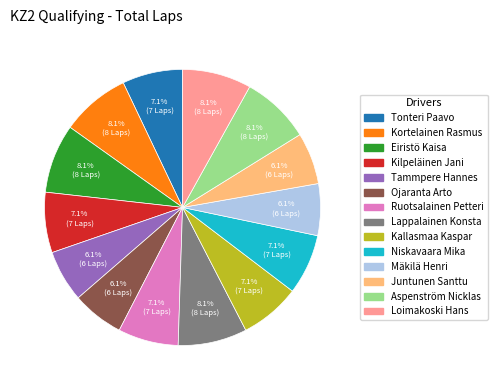

Is the sum of Ruotsalainen Petteri and Tonteri Paavo greater than half?

No